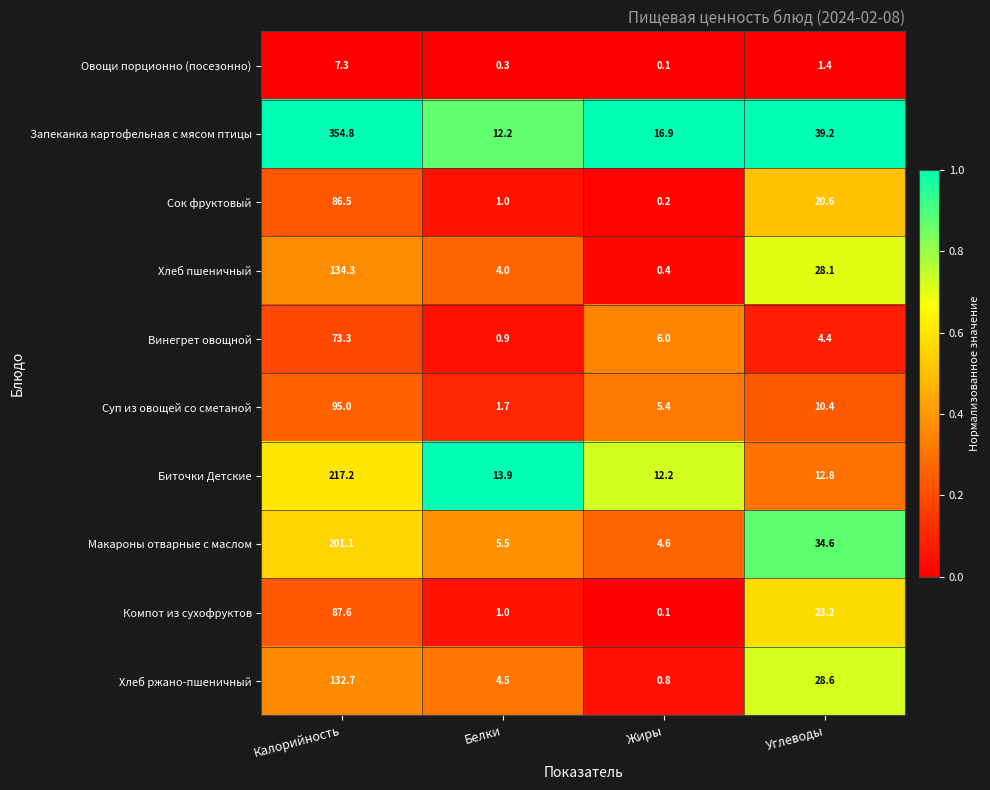

What is the sum of the Винегрет овощной values at Углеводы and Калорийность?

77.7